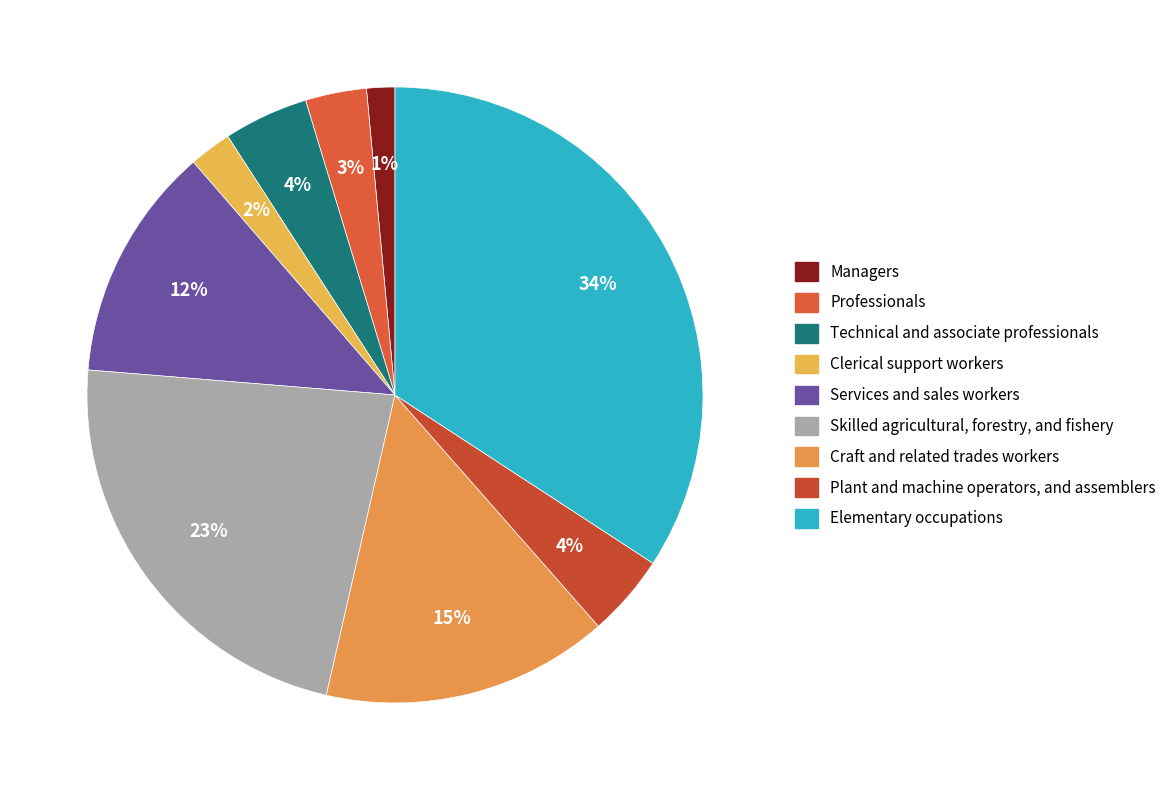

How many segments does this pie chart have?

9